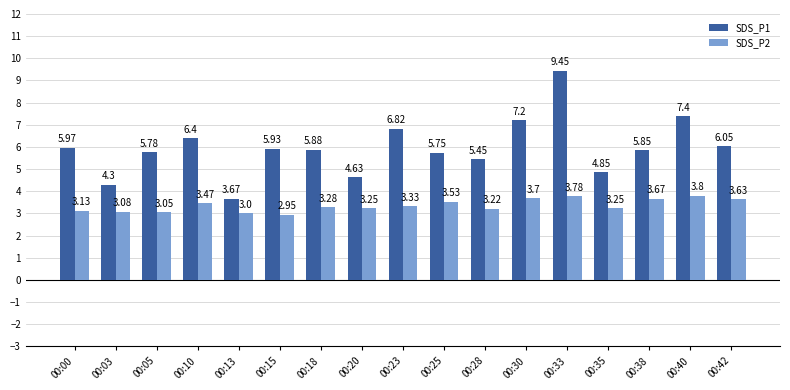

What is the sum of the SDS_P1 values at 00:03 and 00:05?

10.1